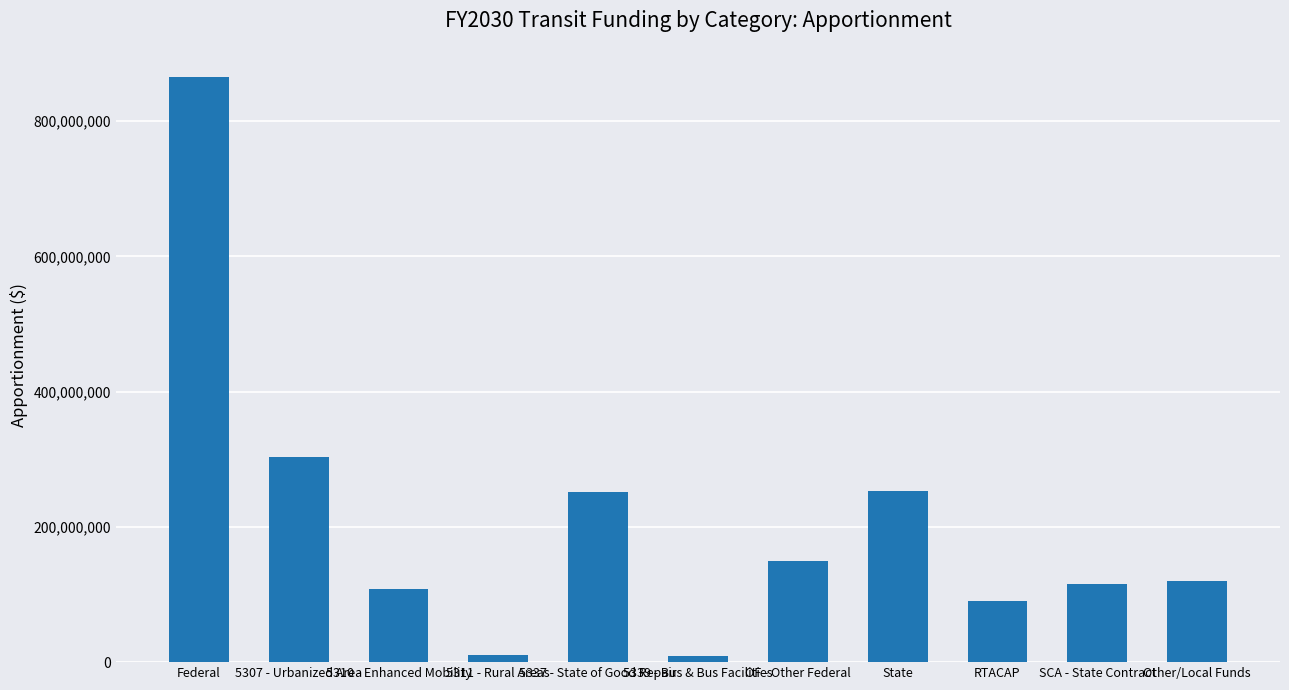

What is the average value?

206969787